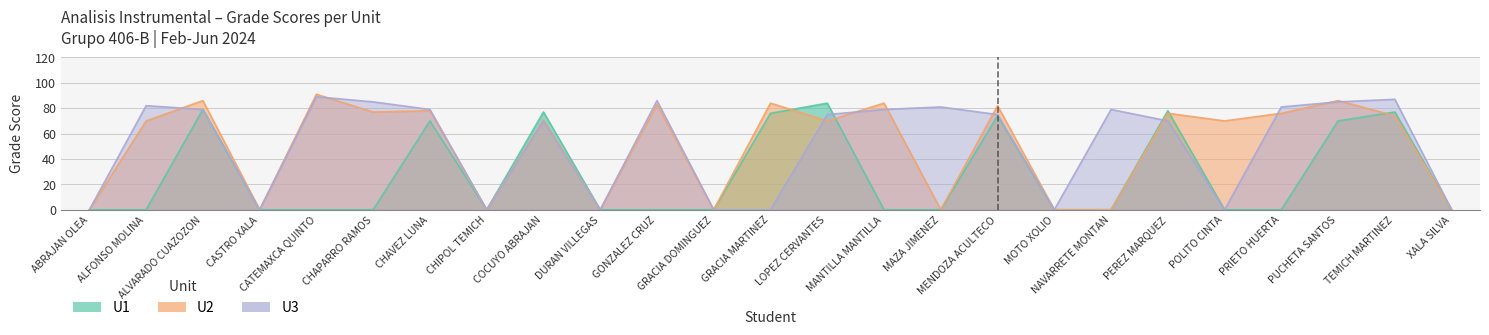

In U3, how many points are lower than both neighbors (excluding endpoints)?

5